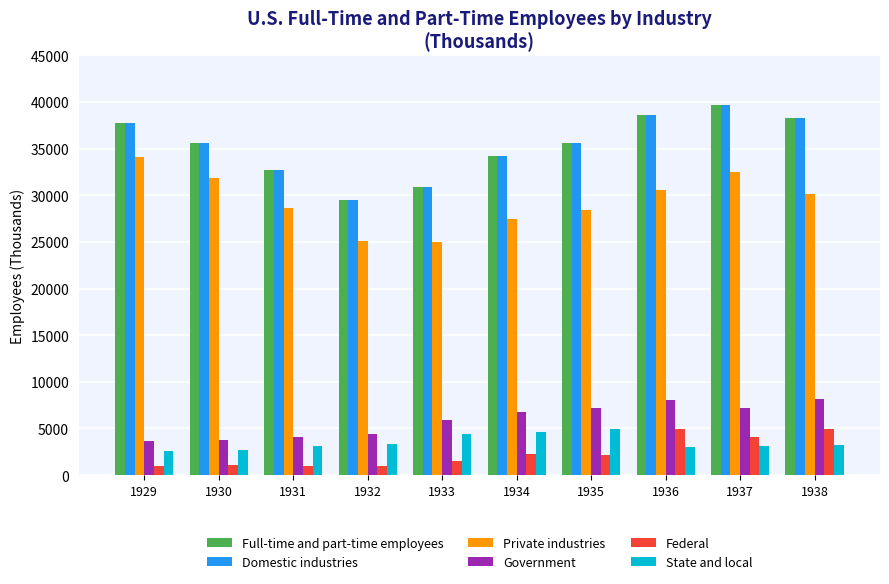

What is the spread (max minus min) of values at 1936?

35542